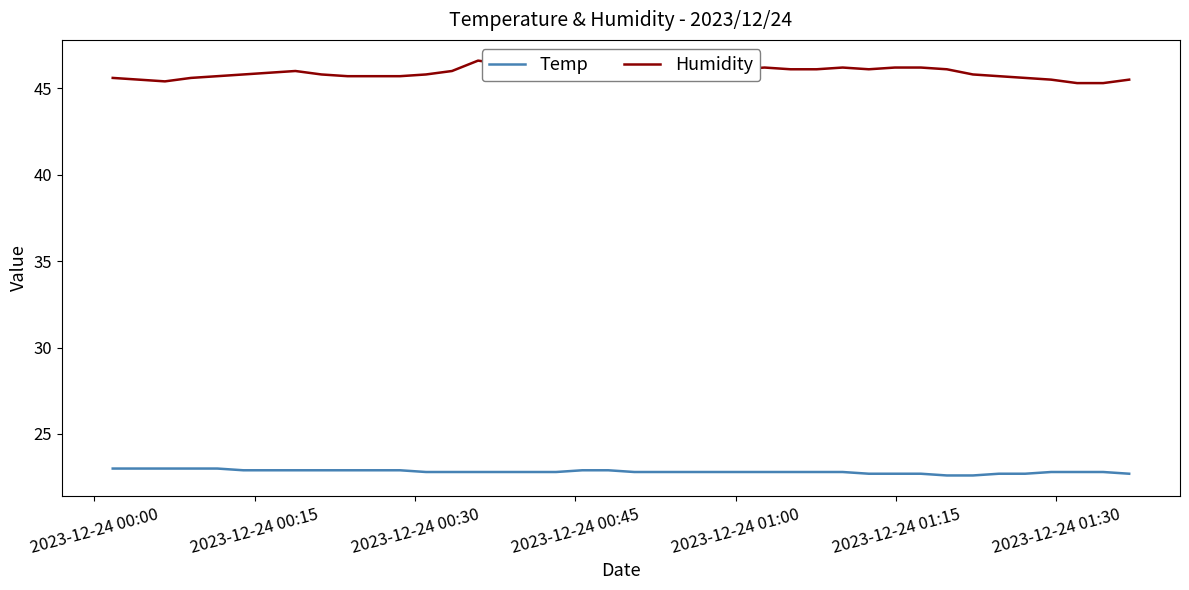

Which series has the largest total across all categories?

Humidity